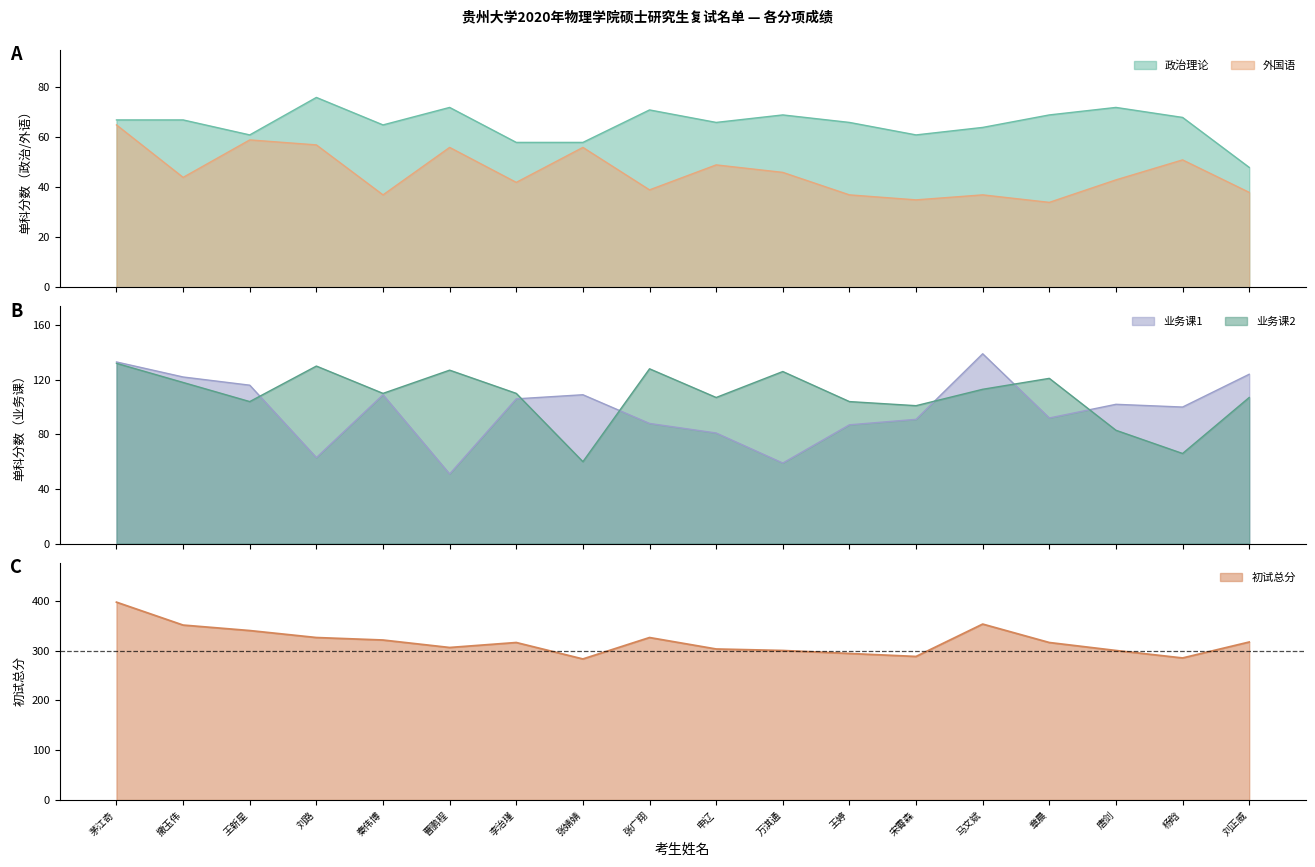

How many intersections are there between 业务课1 and 业务课2?

6